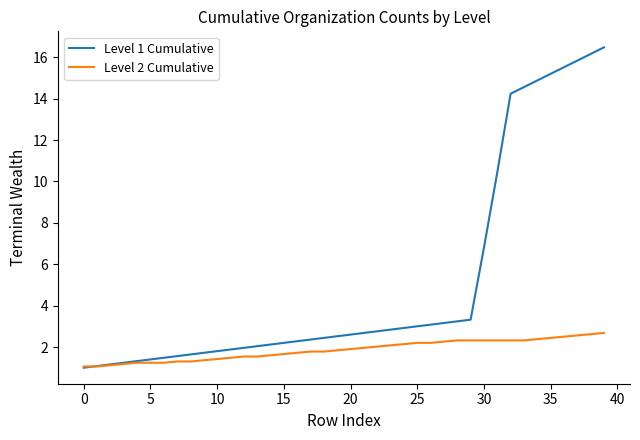

Which series has the widest spread of values?

Level 1 Cumulative